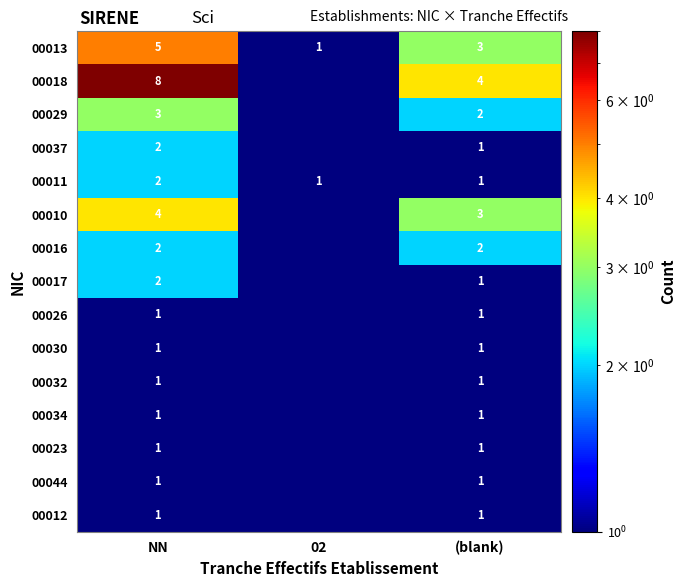

The 00032 series shows 0.3 at (blank). True or false?

False